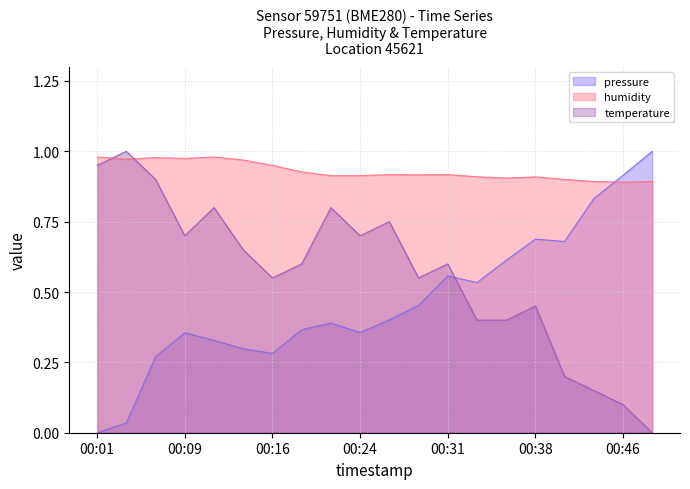

What is the difference between the second highest and second lowest values in the humidity series?

0.1